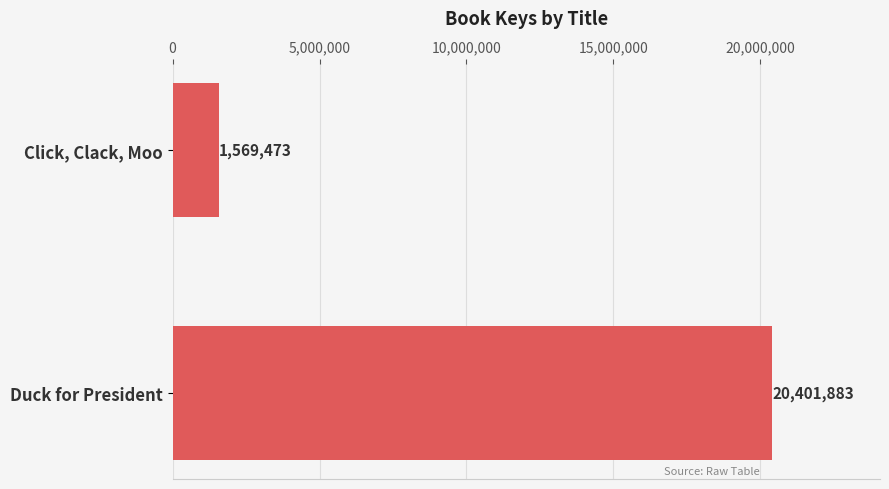

Which has a higher value, Click, Clack, Moo or Duck for President?

Duck for President